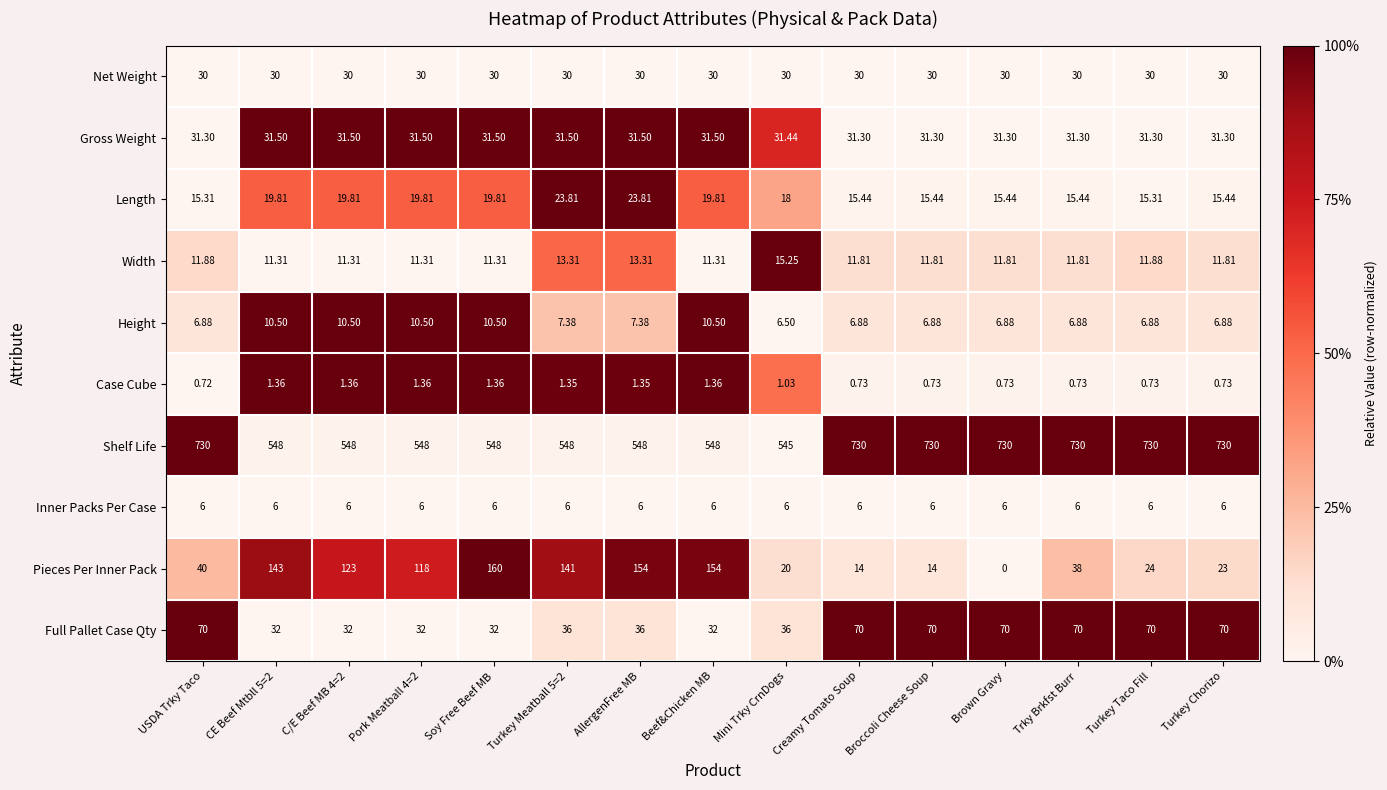

Rank the series by their maximum value, from highest to lowest.

Shelf Life, Pieces Per Inner Pack, Full Pallet Case Qty, Gross Weight, Net Weight, Length, Width, Height, Inner Packs Per Case, Case Cube